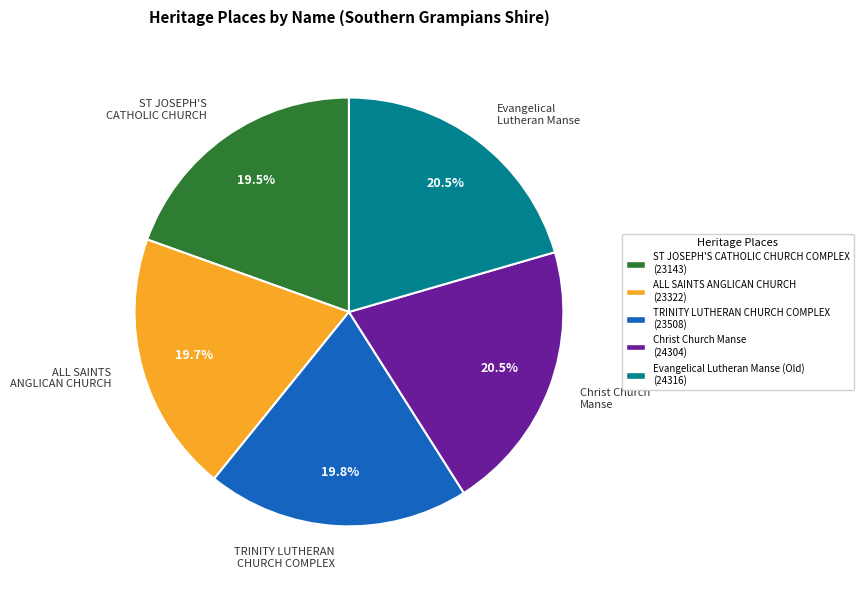

Is the sum of ALL SAINTS ANGLICAN CHURCH and Christ Church Manse greater than half?

No